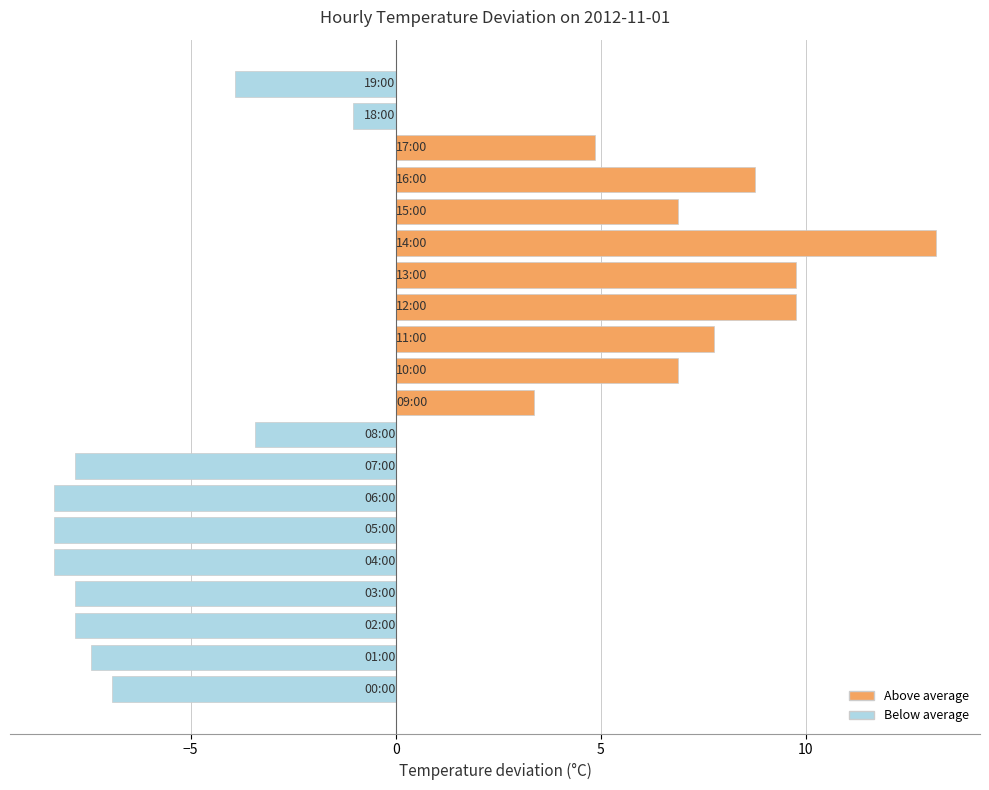

Reading top to bottom, transcribe all the data shown in this chart.

-3.9	-1.0	4.9	8.8	6.9	13.2	9.8	9.8	7.8	6.9	3.4	-3.4	-7.8	-8.3	-8.3	-8.3	-7.8	-7.8	-7.4	-6.9